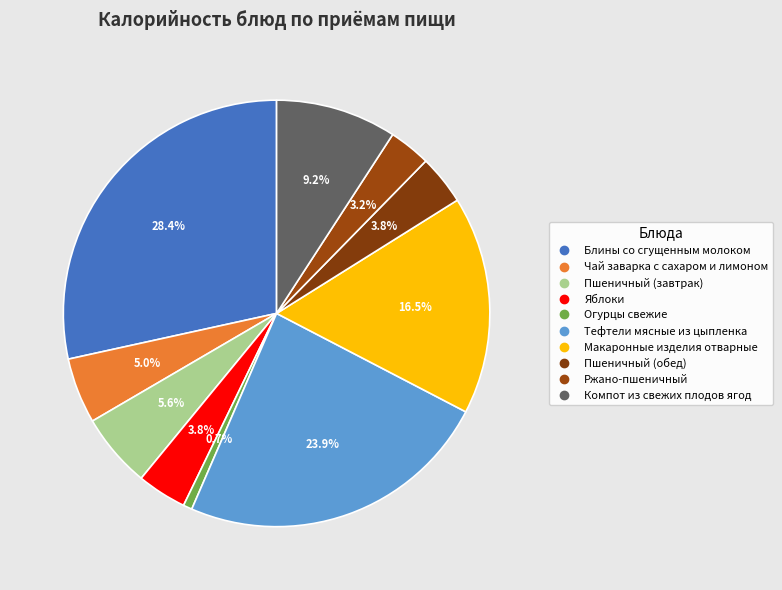

How many segments does this pie chart have?

10